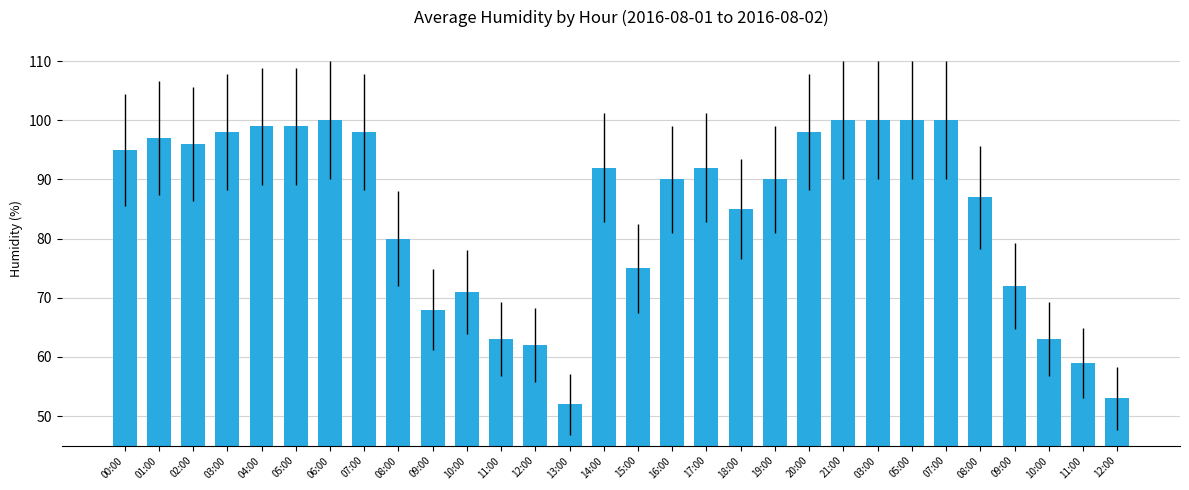

Approximately how many times larger is the value at 08:00 compared to 10:00?

1.2